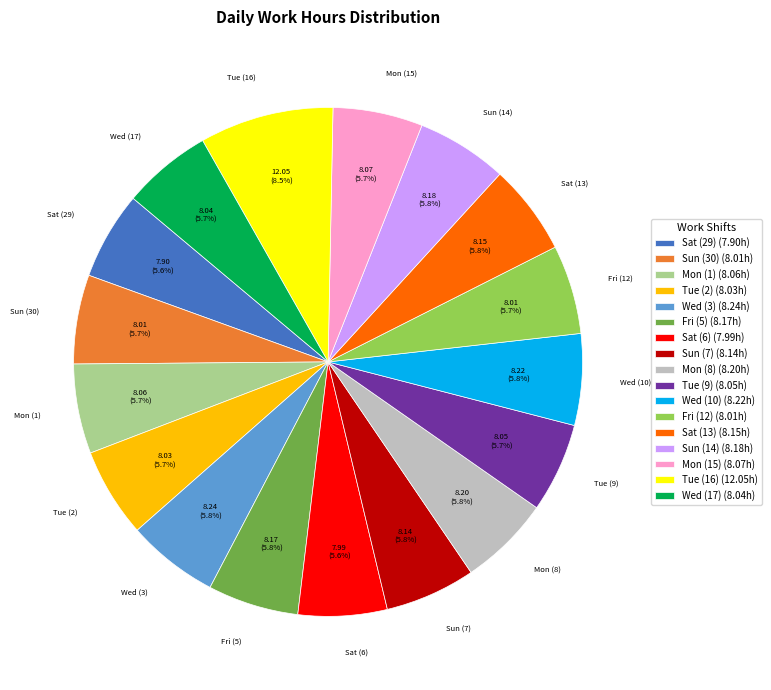

How many slices are in this pie chart?

17